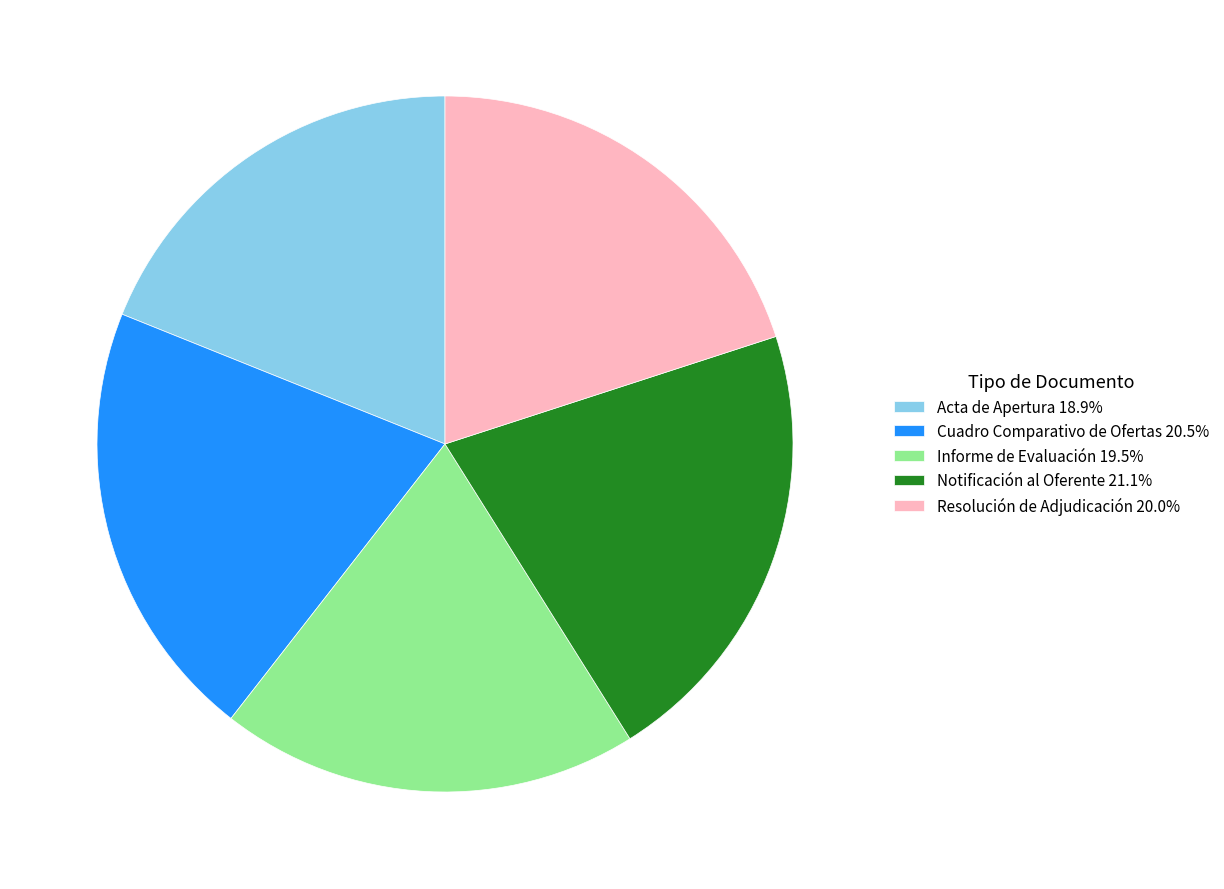

Approximately how many times larger is the value at Notificación al Oferente 21.1% compared to Resolución de Adjudicación 20.0%?

1.1